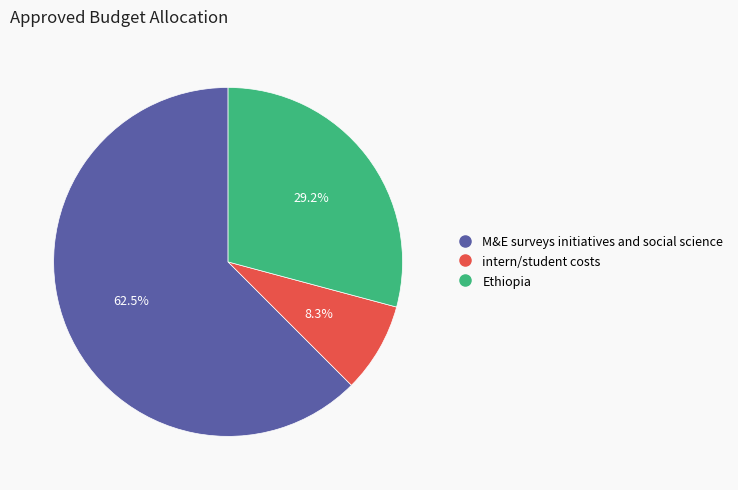

Does any single category account for the majority?

Yes